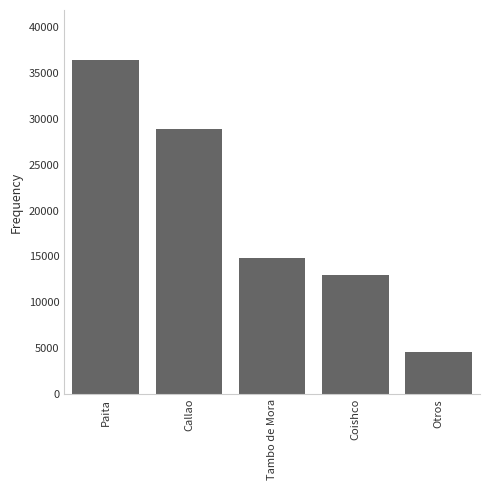

Rank the categories by value from highest to lowest.

Paita, Callao, Tambo de Mora, Coishco, Otros